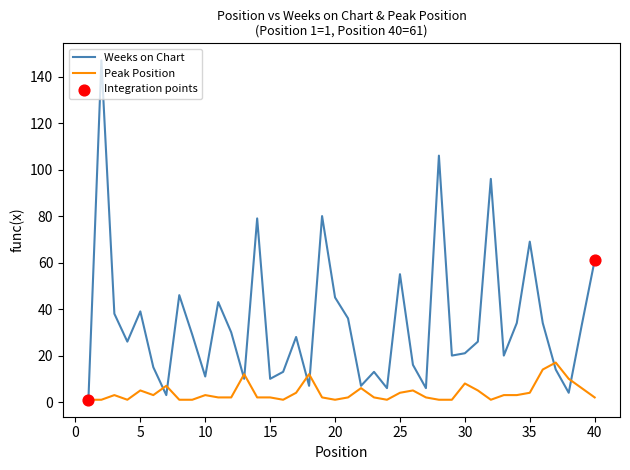

Which series has the largest range (max minus min)?

Weeks on Chart